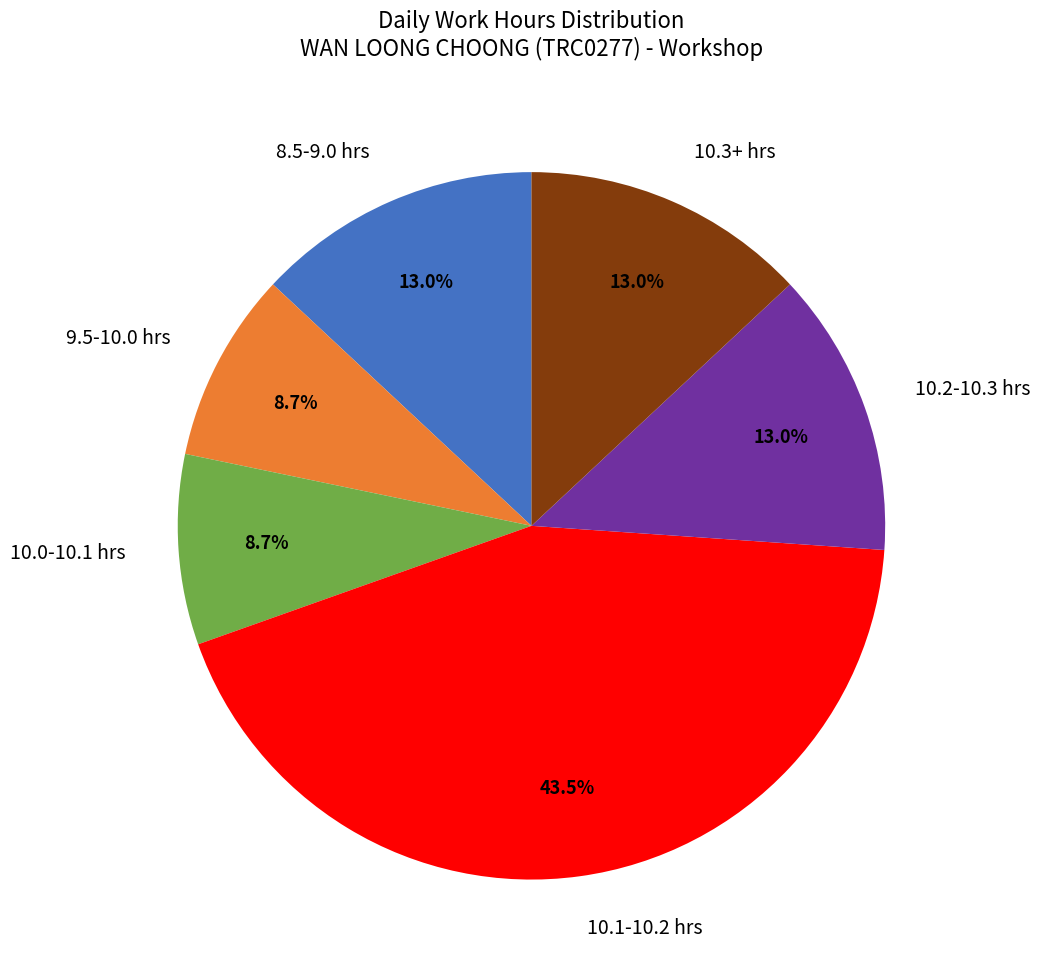

To the nearest percent, what is the average slice percentage?

17%